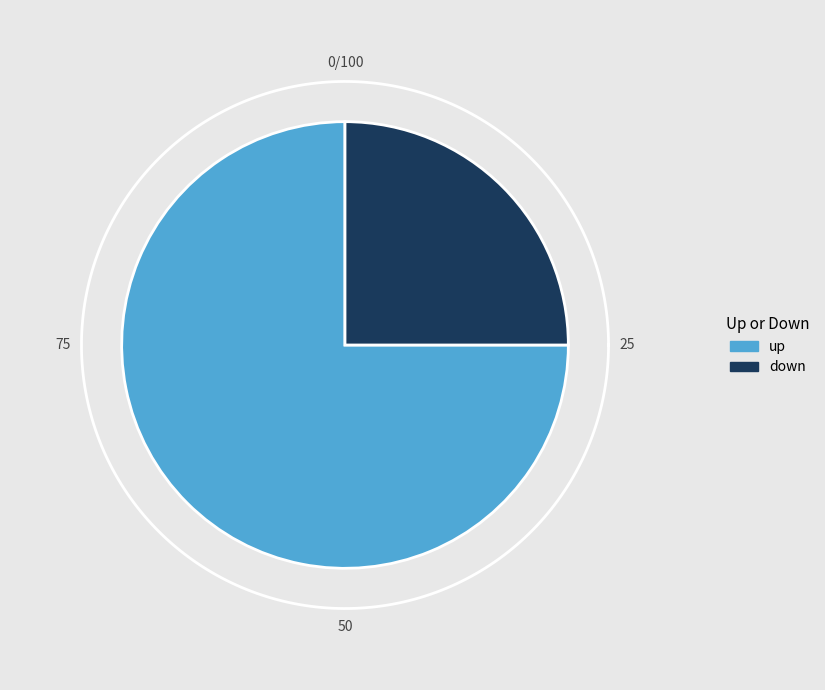

Which slice is the largest?

up